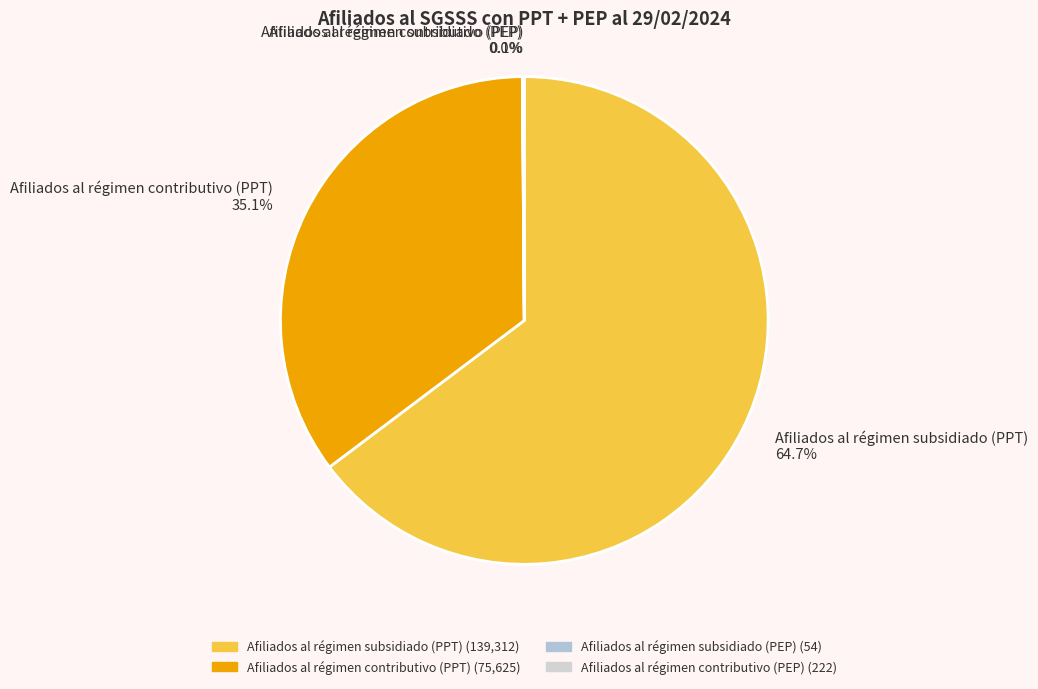

To the nearest percent, what is the difference between the largest and smallest slice percentages?

65%